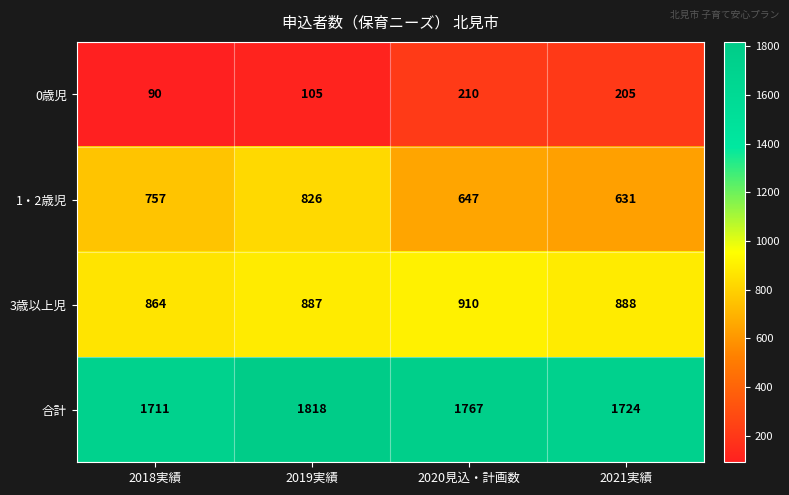

What is the maximum value shown in the chart?

1818